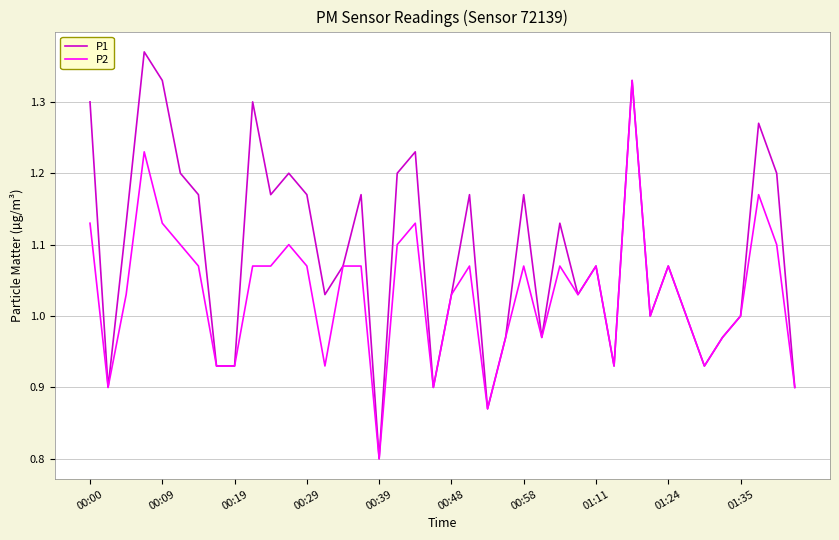

What is the smallest value displayed?

0.8